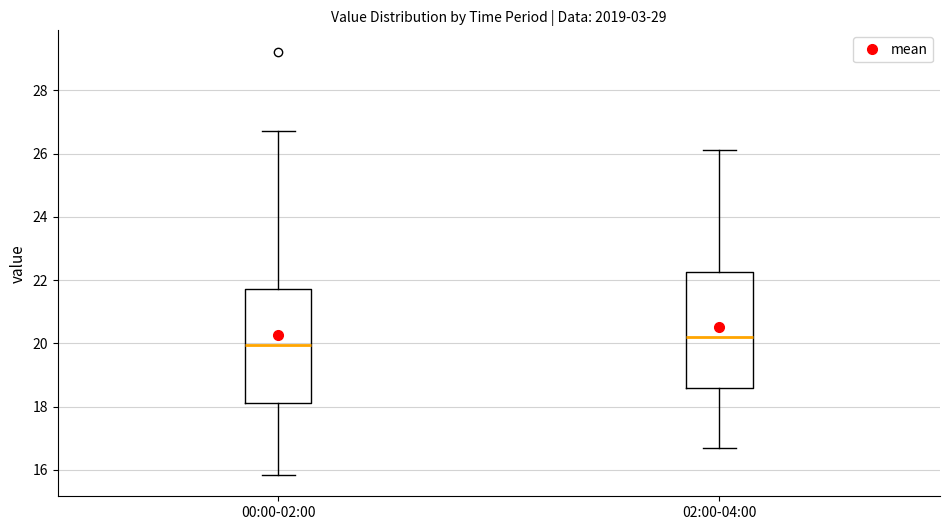

Where does the upper whisker of the box for 00:00-02:00 end on the y-axis? The values are not printed on the chart, so give them approximately, as read against the axis.

26.8